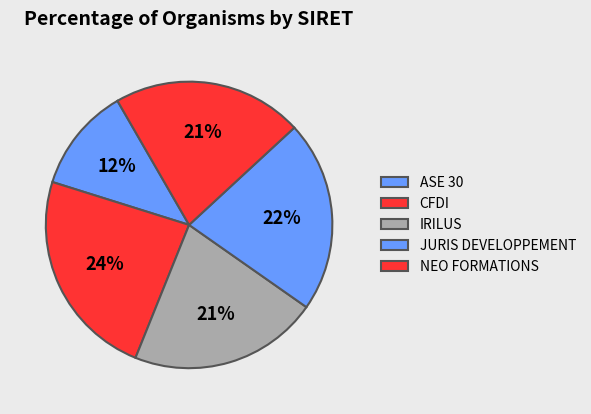

How many segments does this pie chart have?

5